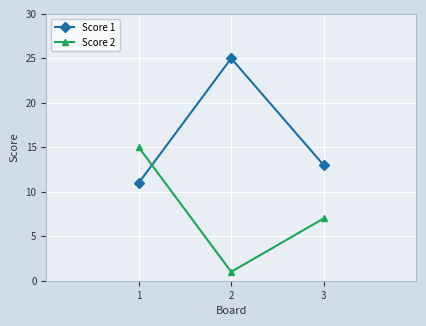

Is it true that Score 2 equals 6 at 1?

False